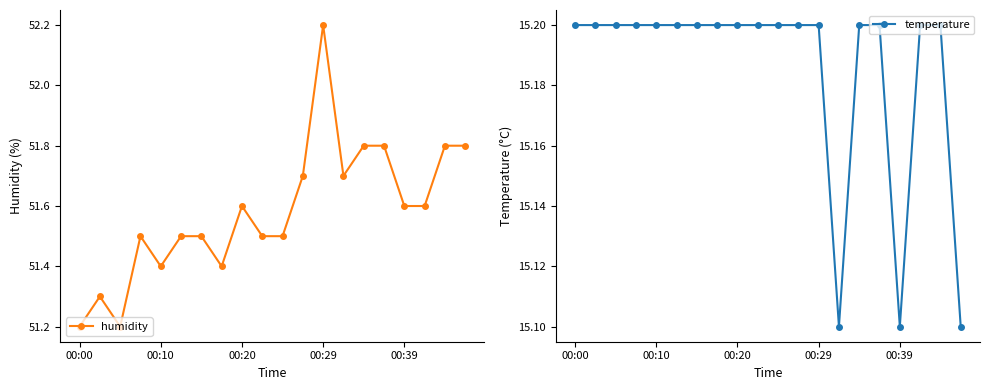

Count the humidity values in the range 51 to 52.

19